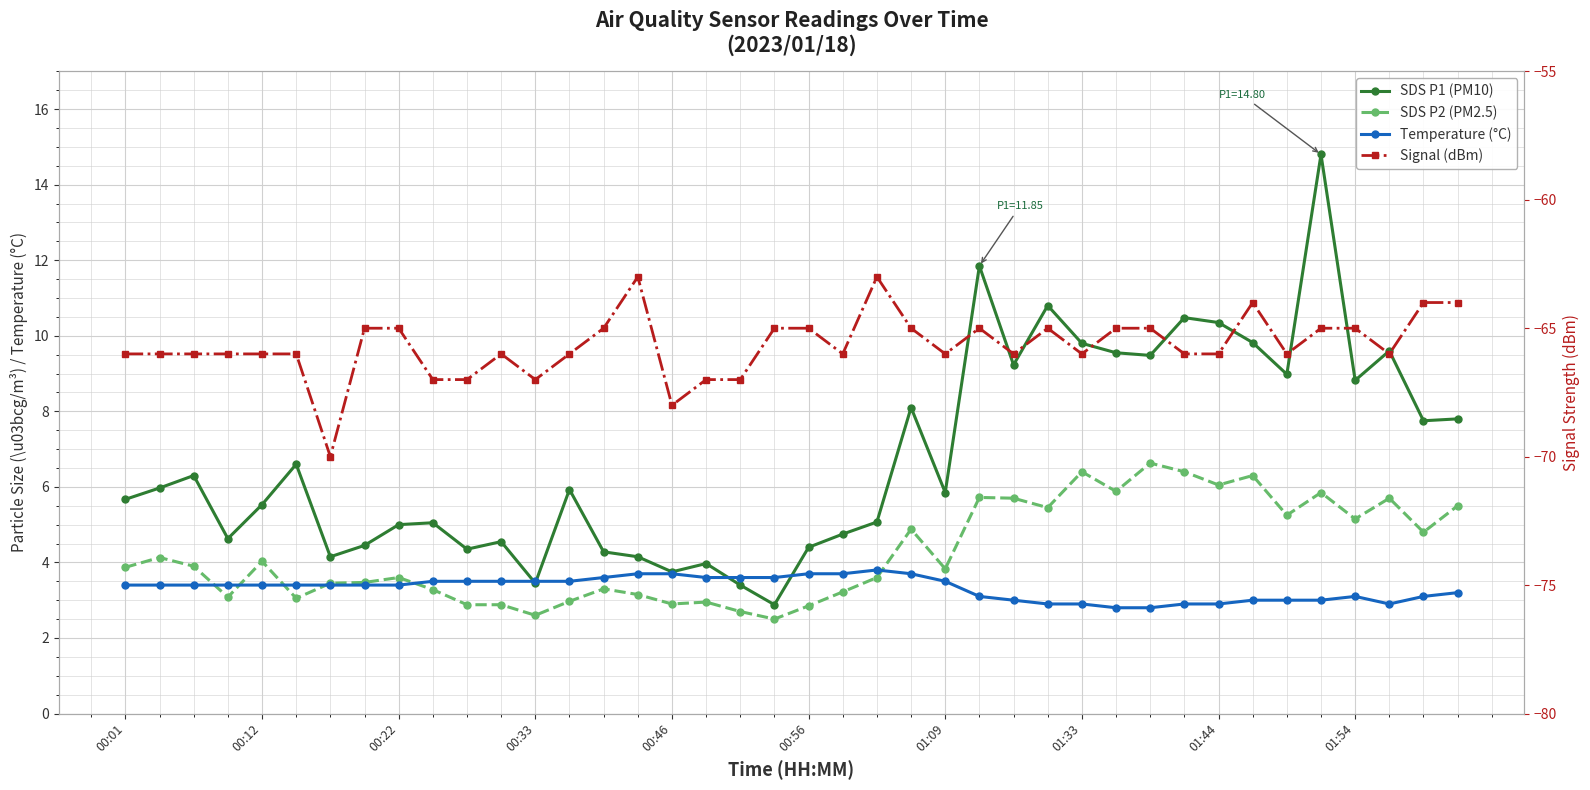

The Temperature (°C) series shows 5.8 at 15. True or false?

False